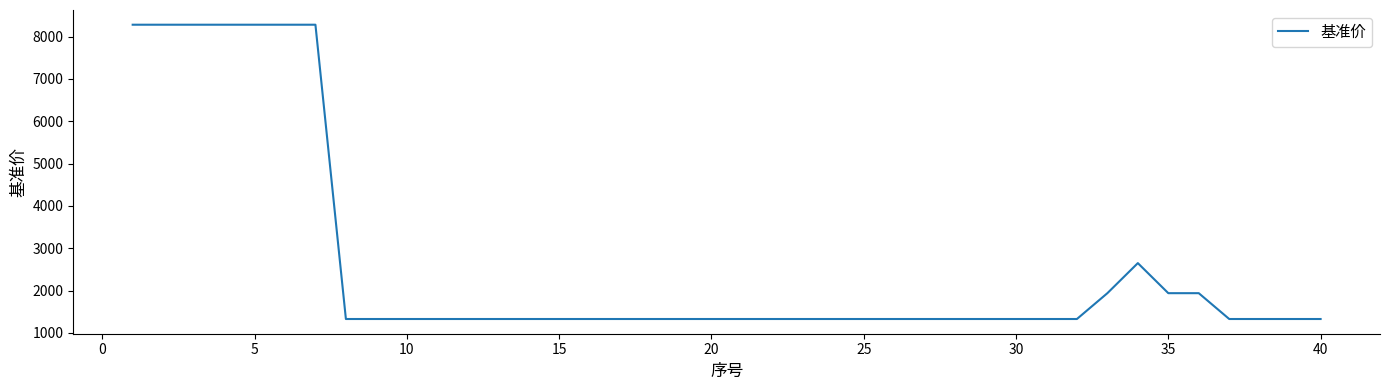

What is the minimum value shown in the chart?

1330